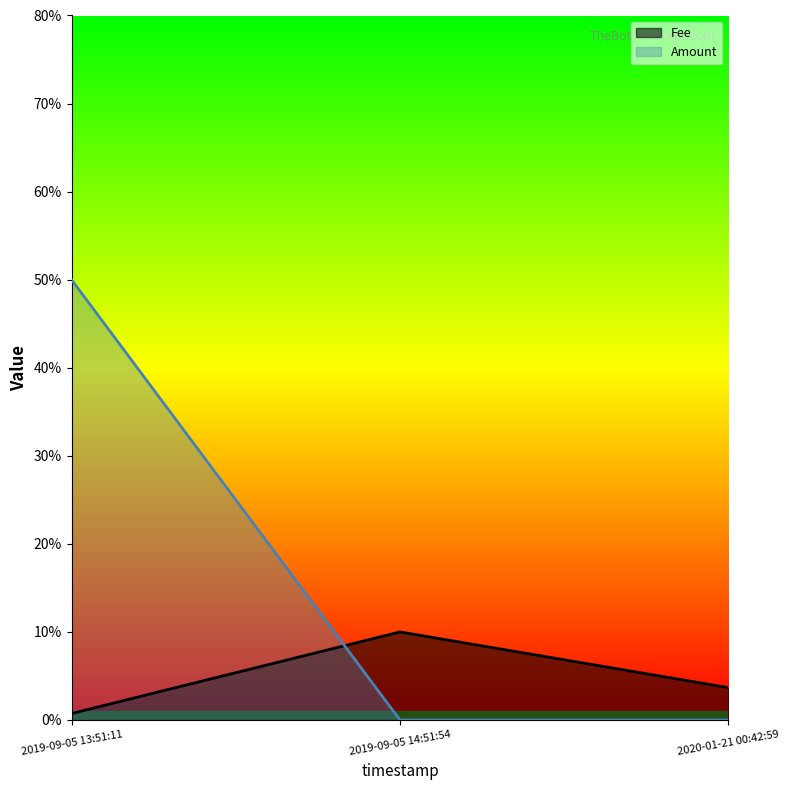

Which has a higher value, 2019-09-05 14:51:54 or 2019-09-05 13:51:11?

2019-09-05 14:51:54